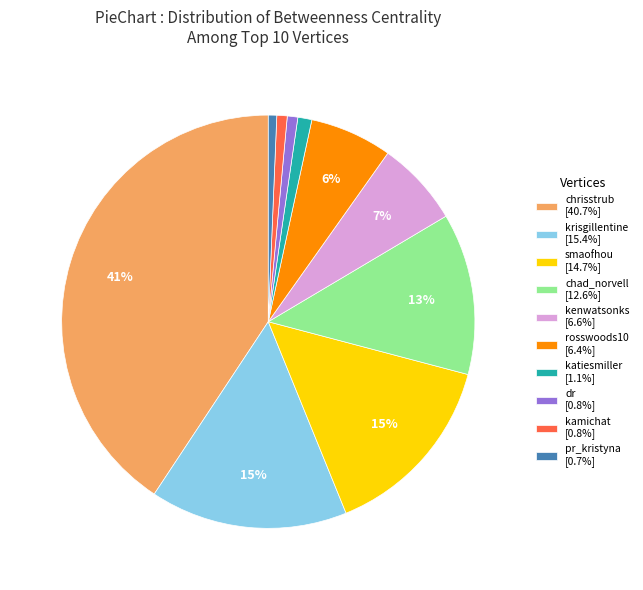

Do pr_kristyna and dr together represent more than half of the pie?

No